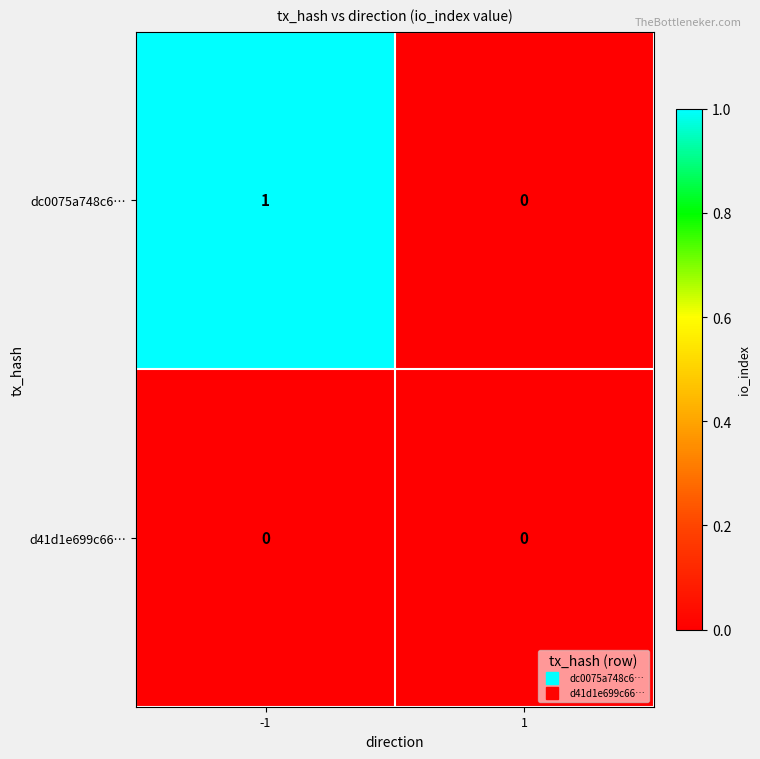

The d41d1e699c66… series shows 0 at -1. True or false?

True